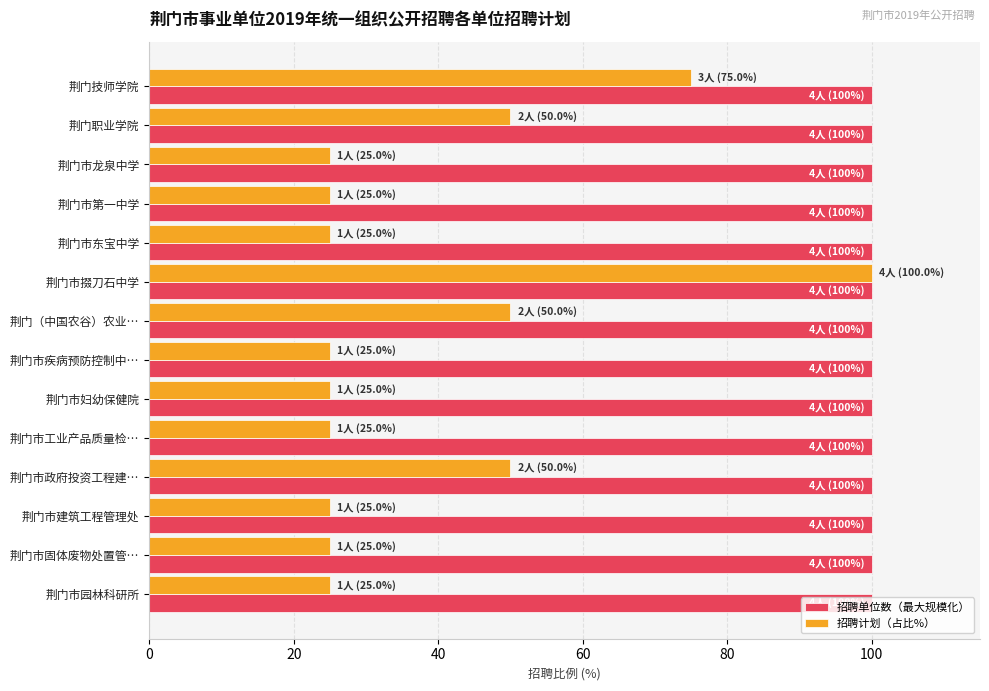

Between 荆门职业学院 and 荆门市固体废物处置管…, which series saw the biggest shift?

招聘计划（占比%）